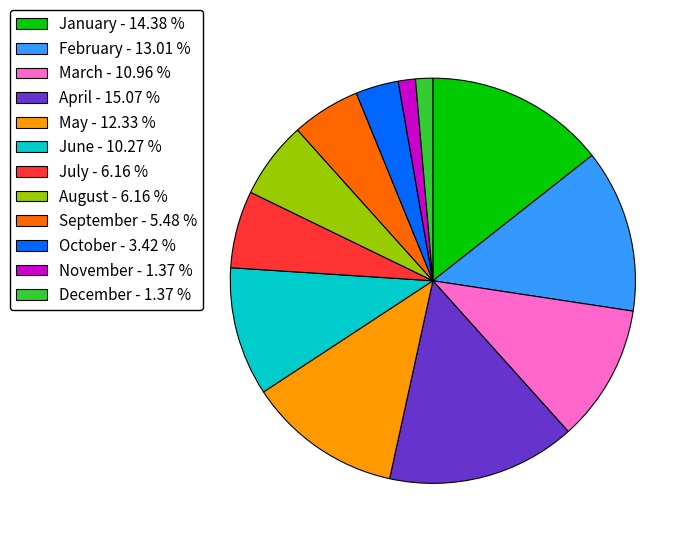

Does any single category account for the majority?

No